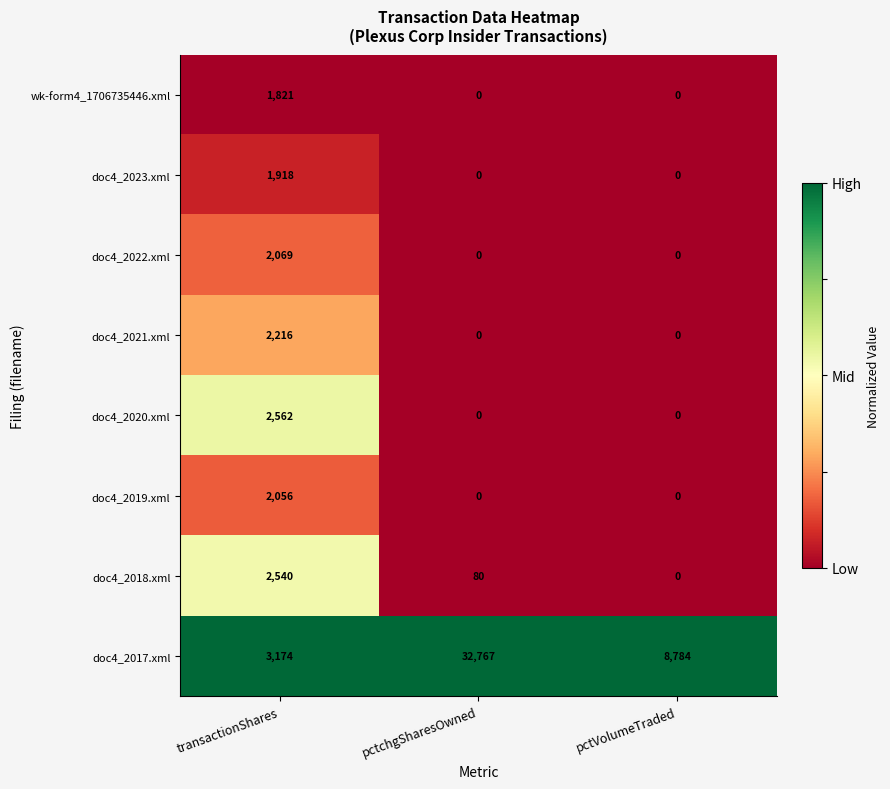

What is the average value of the doc4_2023.xml series?

639